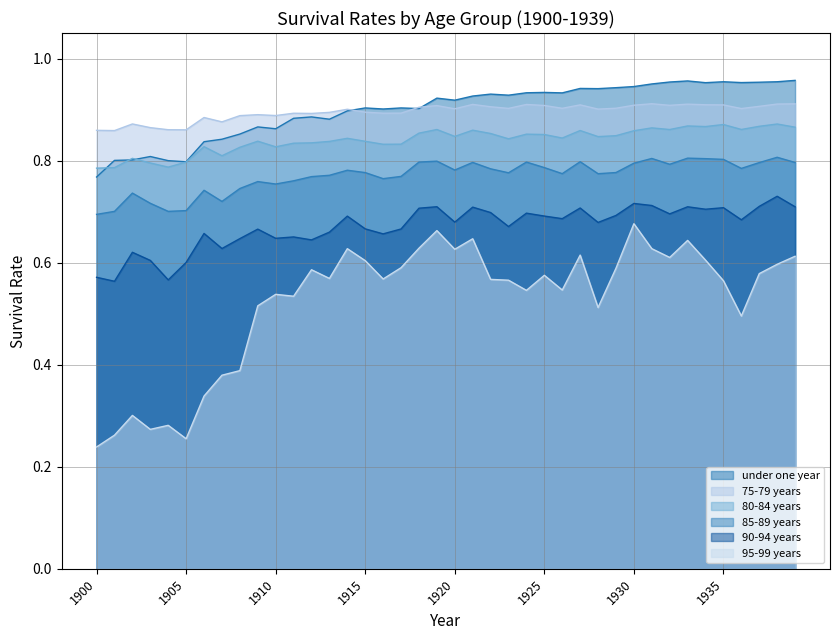

Where is 90-94 years nearest to the value 0?

1901